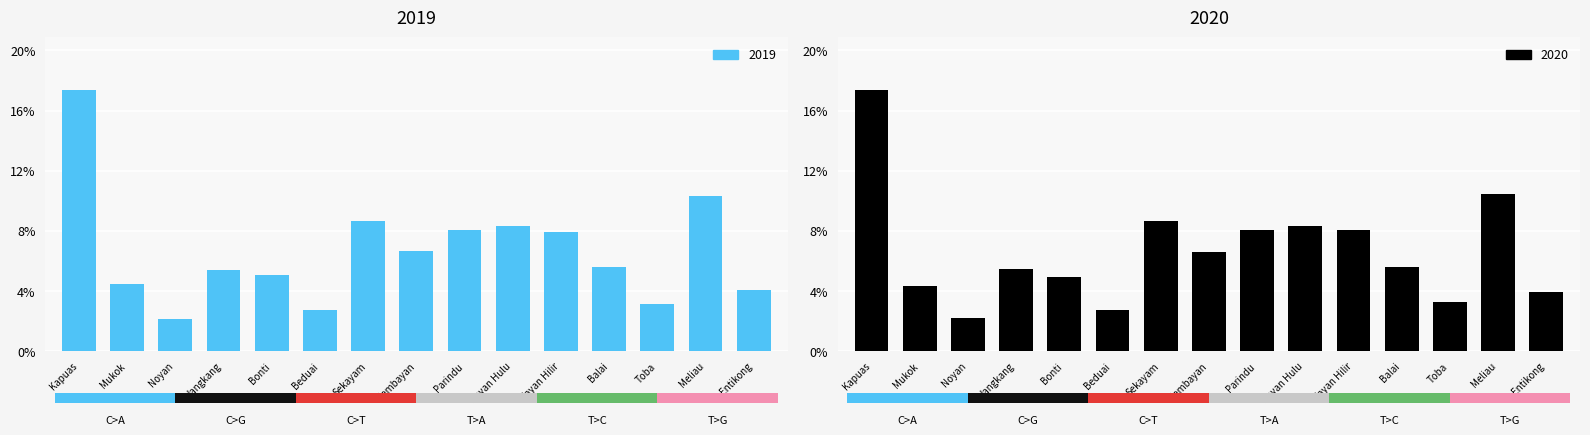

Count the number of data series in this chart.

2